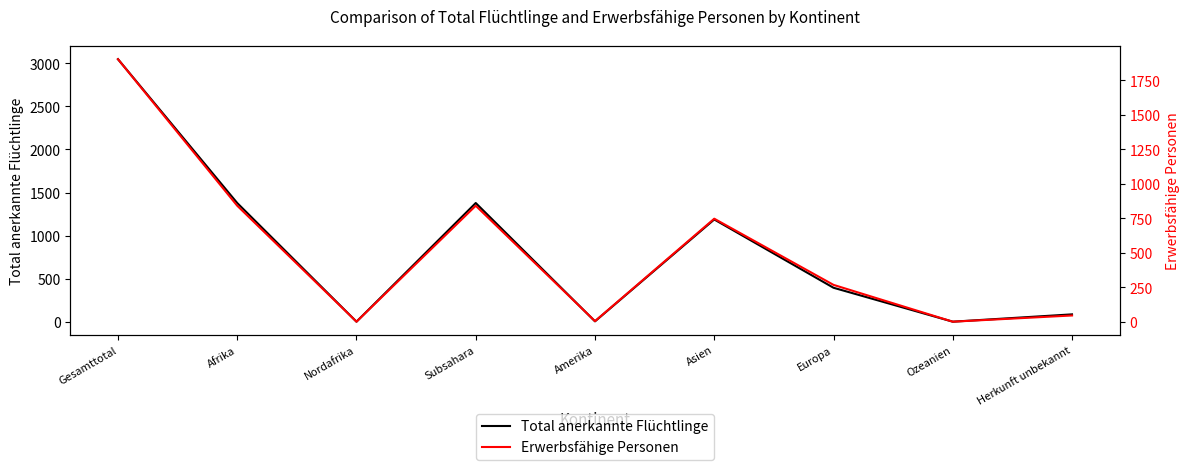

What is the total value across all series at Herkunft unbekannt?

130